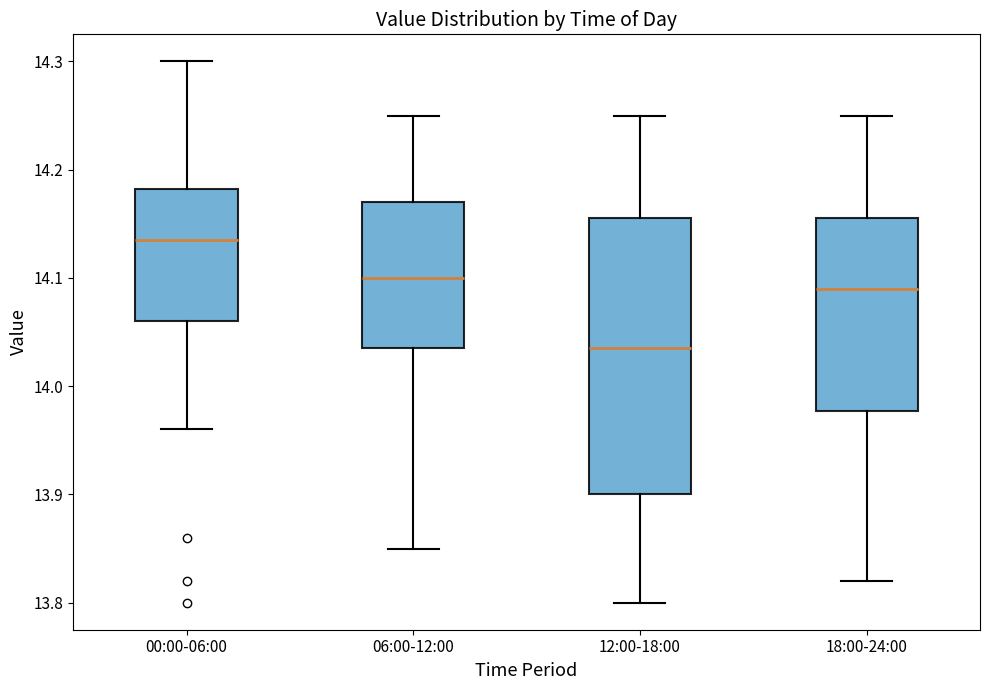

Which box is the tallest, from its lower edge to its upper edge?

12:00-18:00